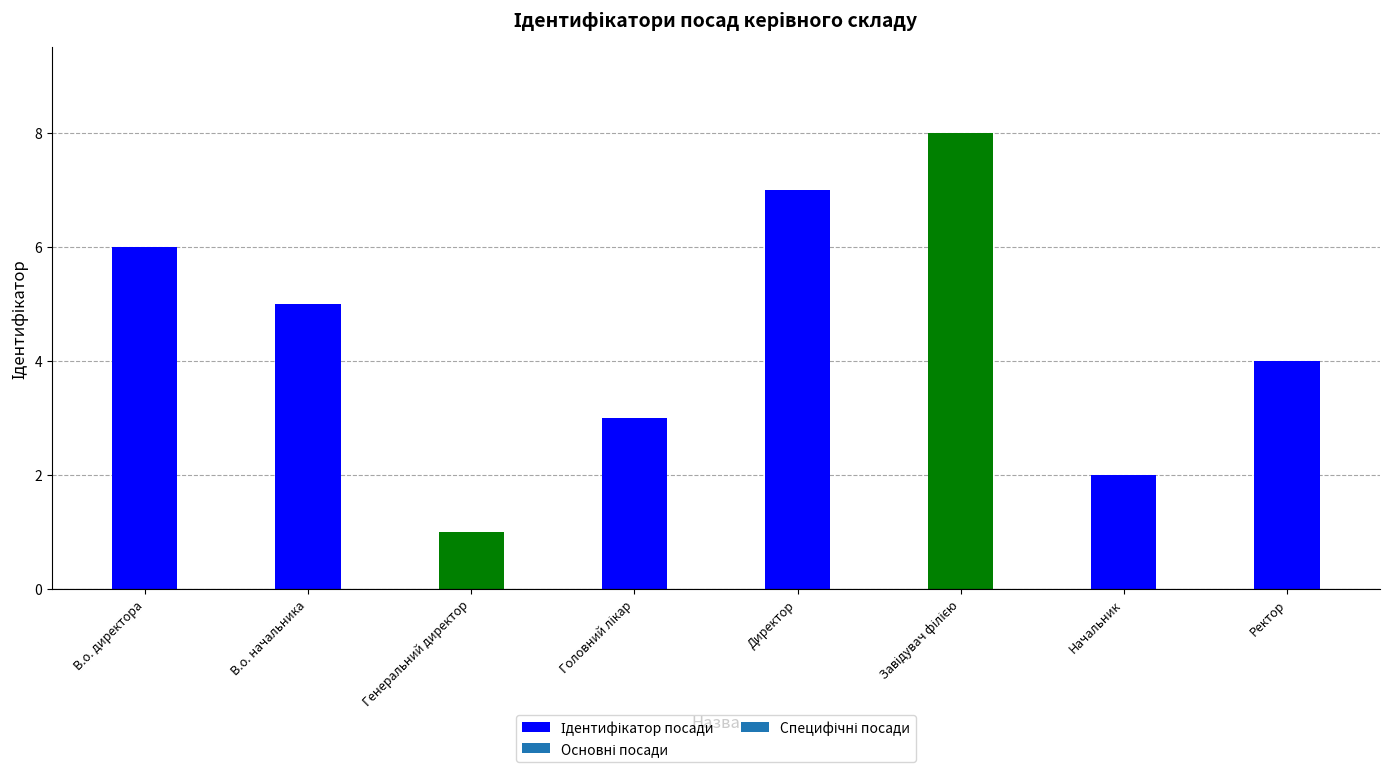

What is the value of the 2nd bar from the left?

5